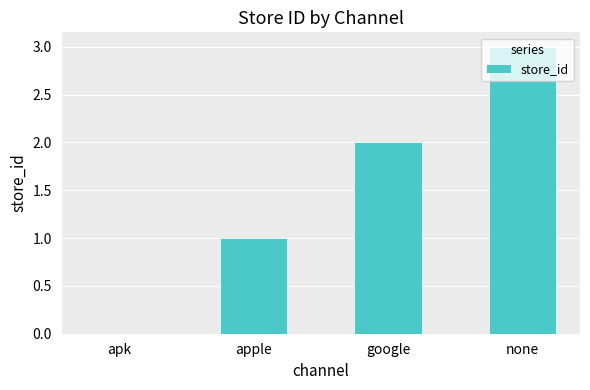

What is the greatest value displayed?

3